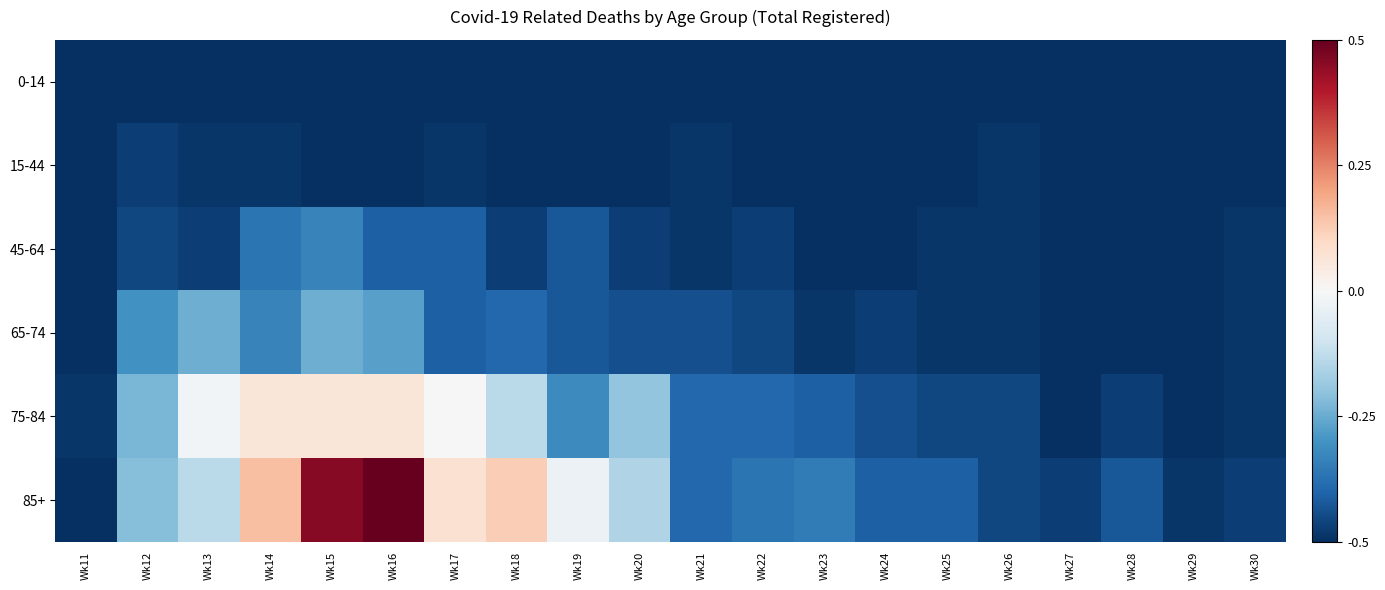

Which series changed the most between Wk16 and Wk19?

85+